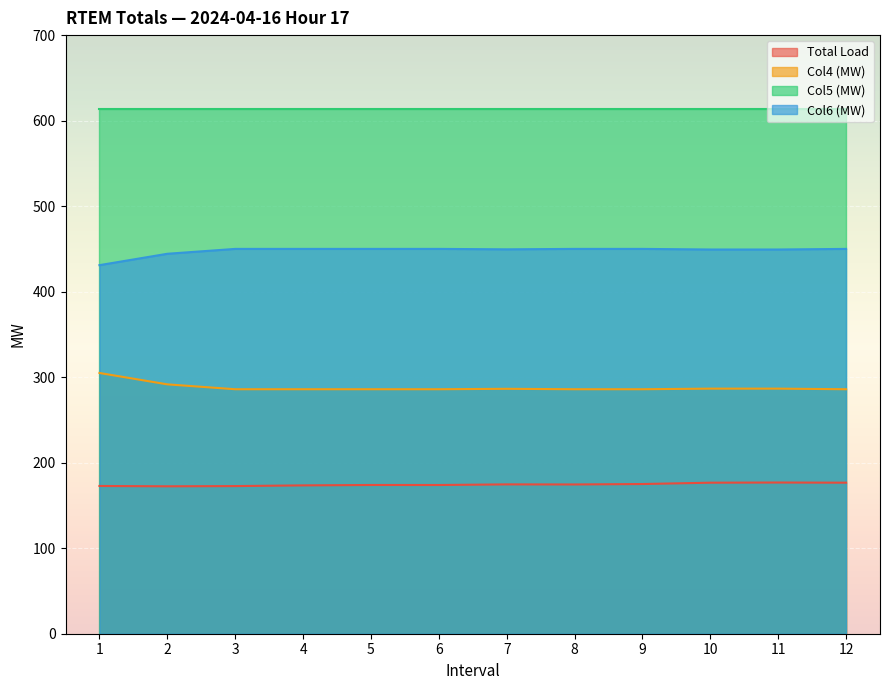

True or false: Col5 (MW) and Col4 (MW) cross at least once.

False